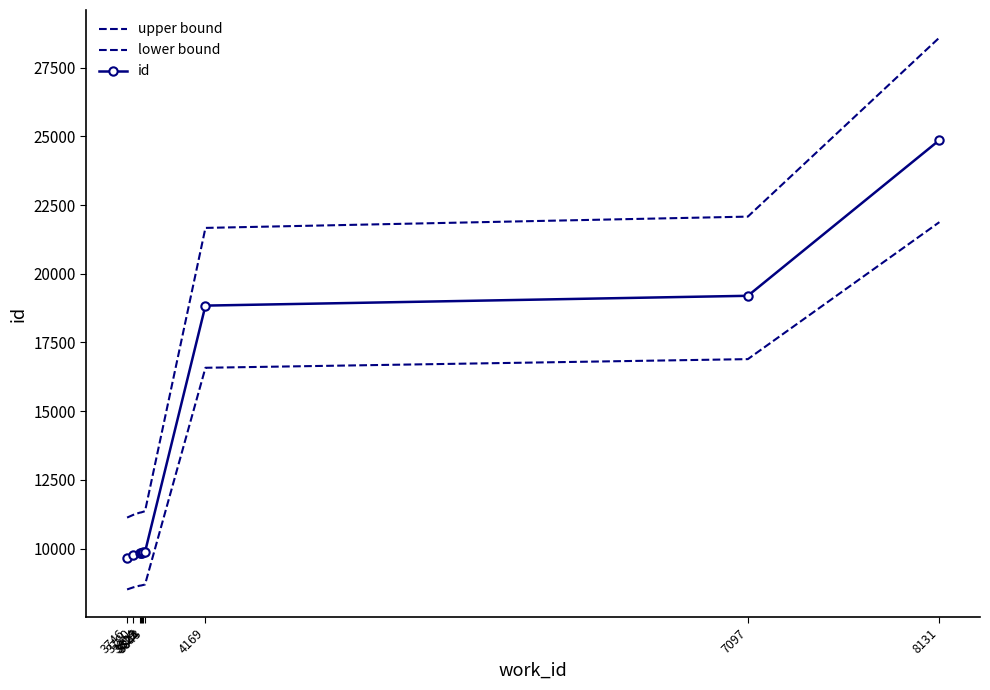

At 4169, list the series in order from smallest to largest.

lower bound, id, upper bound